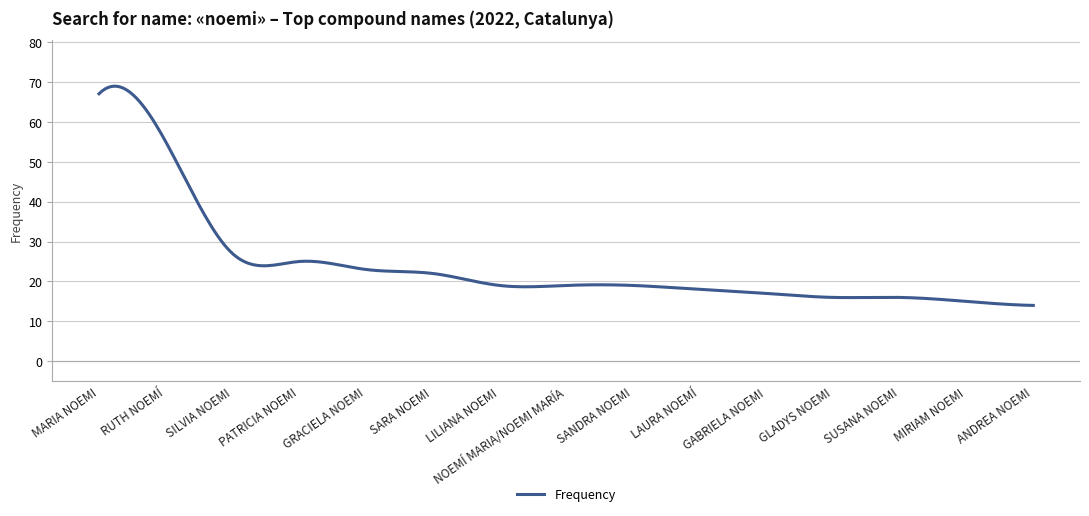

What is the minimum value shown in the chart?

14.0